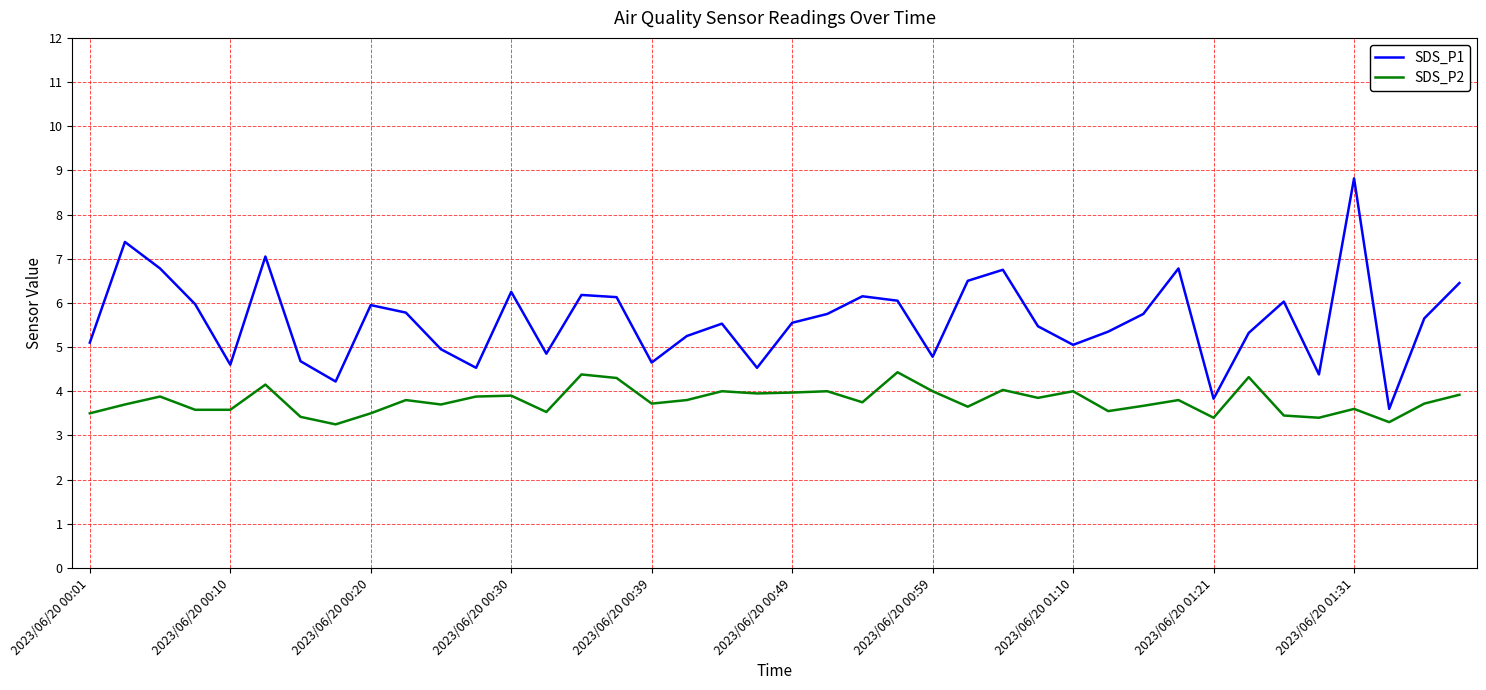

What is the maximum value shown in the chart?

8.8